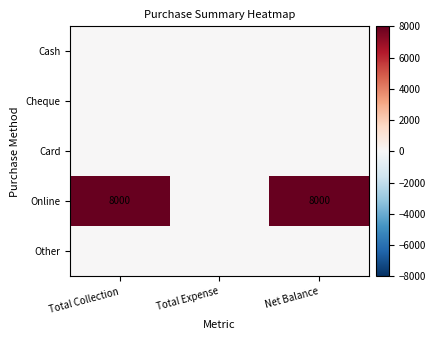

Between Net Balance and Total Collection, which is larger?

Net Balance